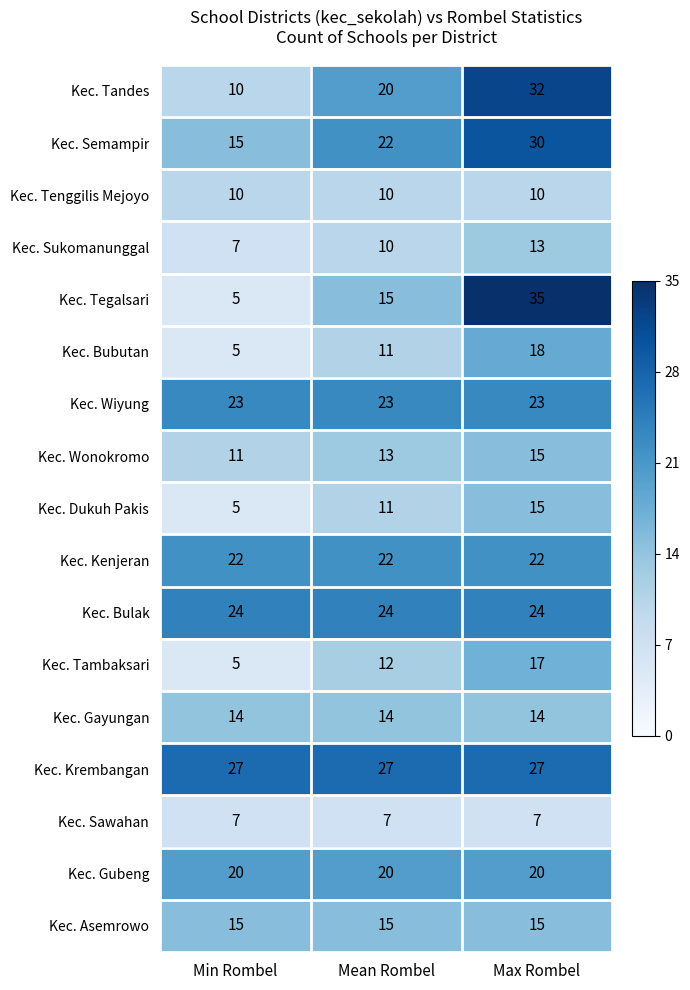

List the labels in order of Kec. Semampir value, smallest first.

Min Rombel, Mean Rombel, Max Rombel